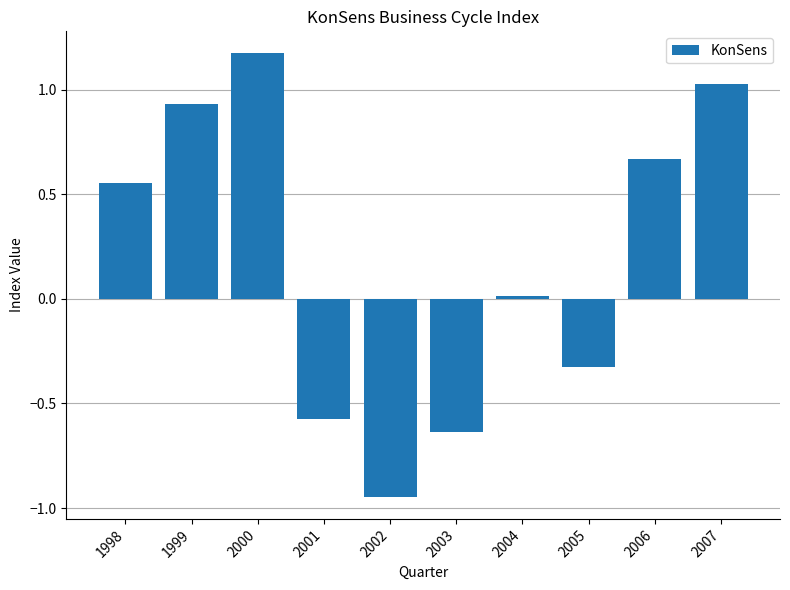

What is the change in value from 2000 to 2001?

-1.7